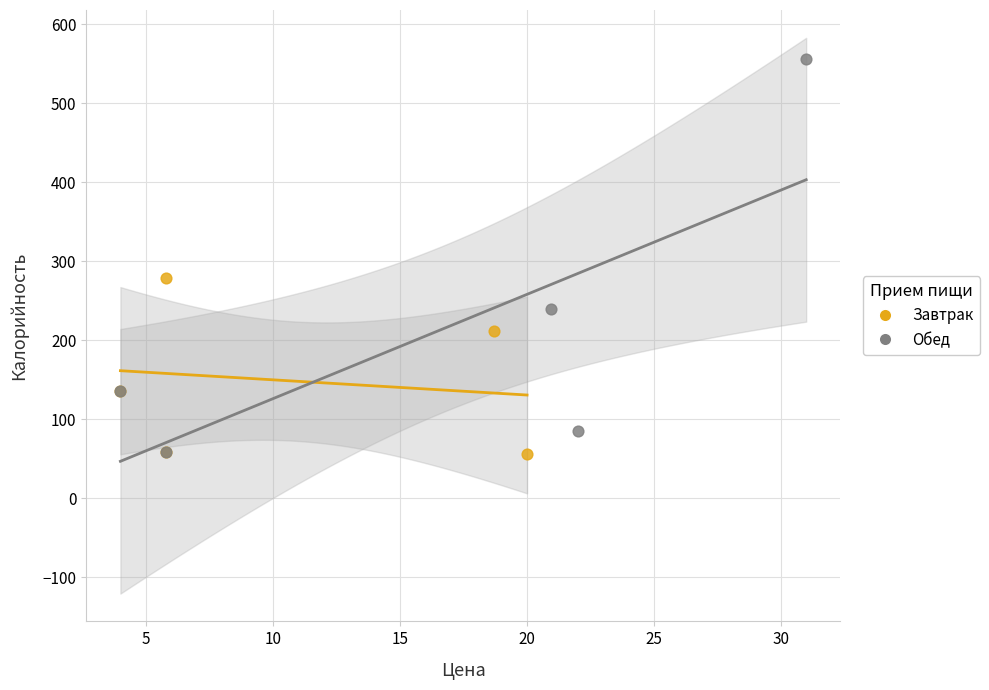

Which series reaches the maximum Y coordinate?

Обед